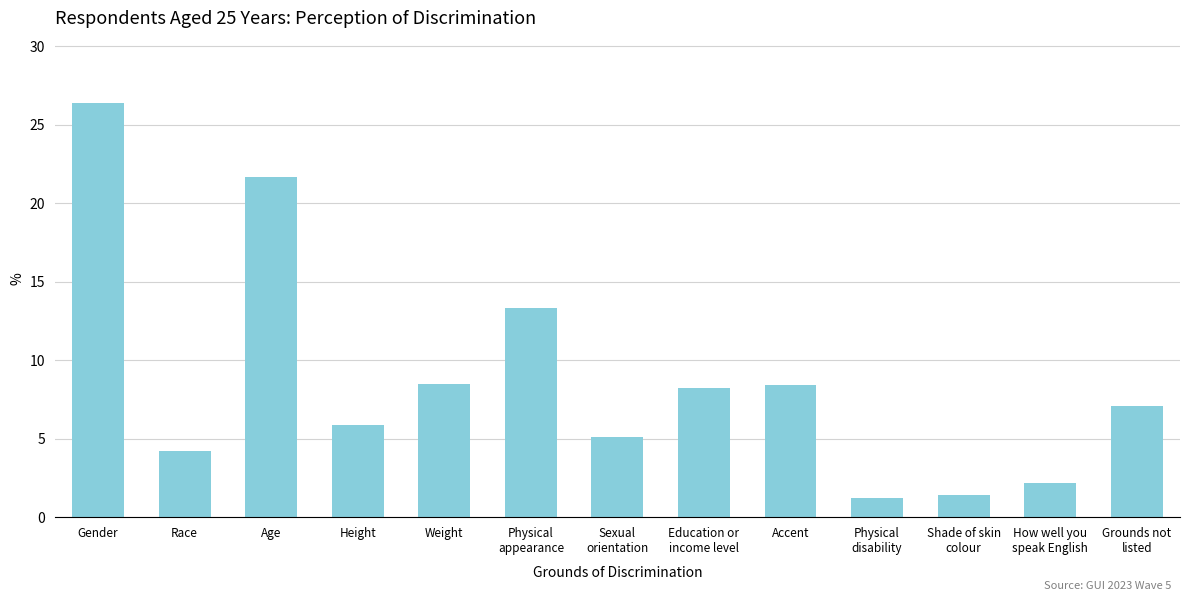

Where does the data first go above 7?

Gender